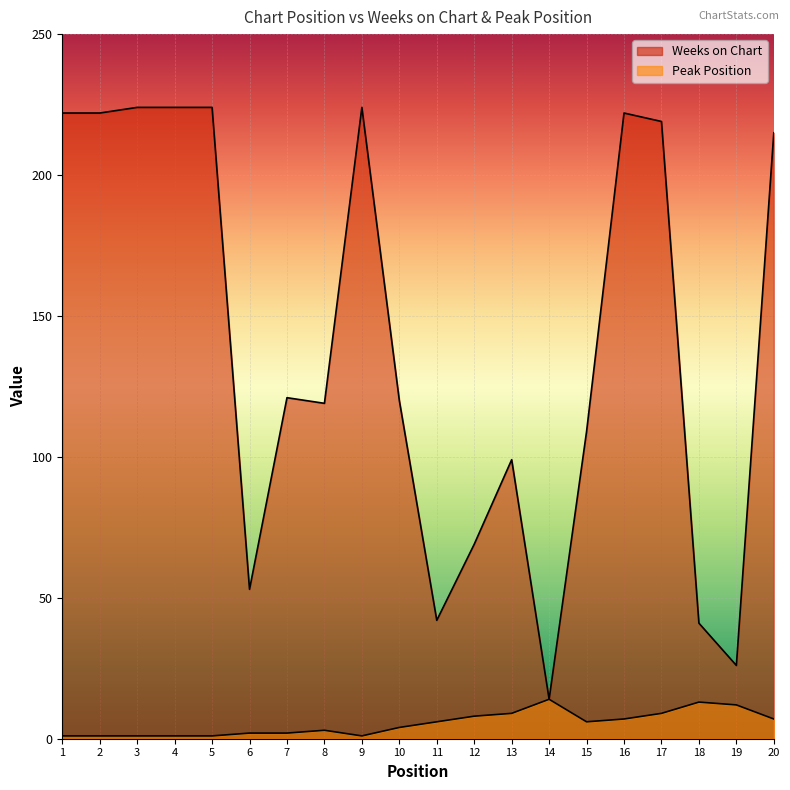

What is the value of the Peak Position point at the 8th from the left?

3